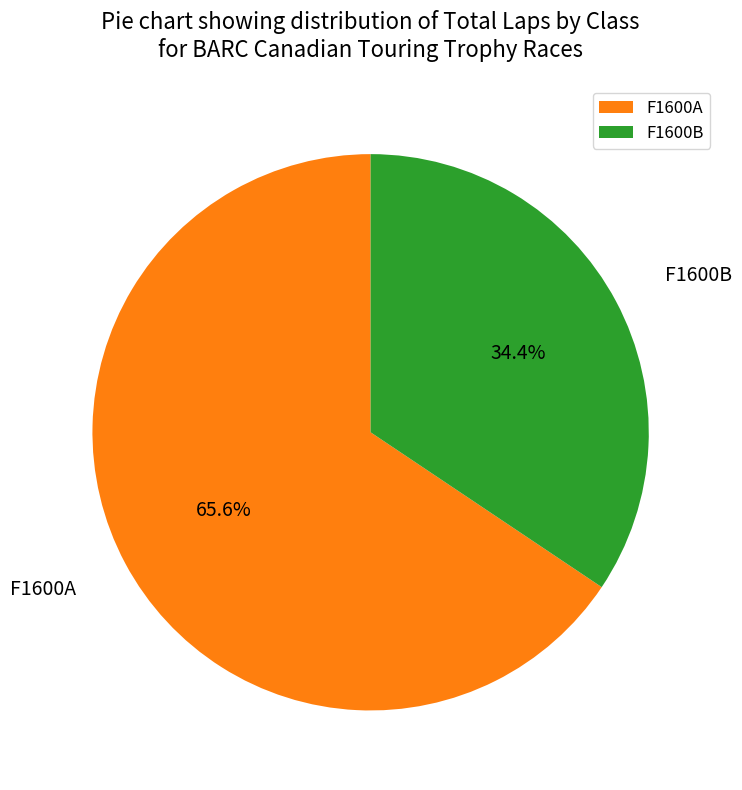

Which slice is the smallest?

F1600B